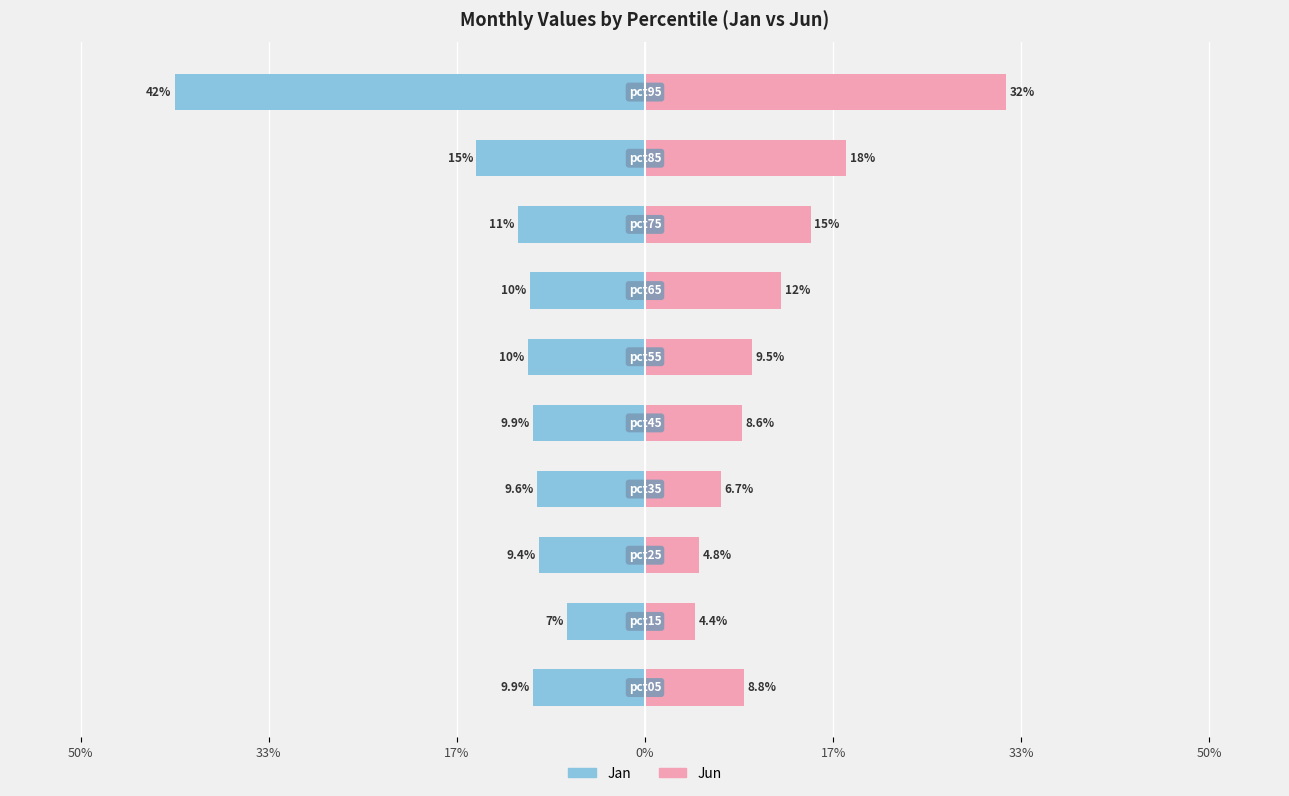

Between 50% and 8, which is larger?

50%